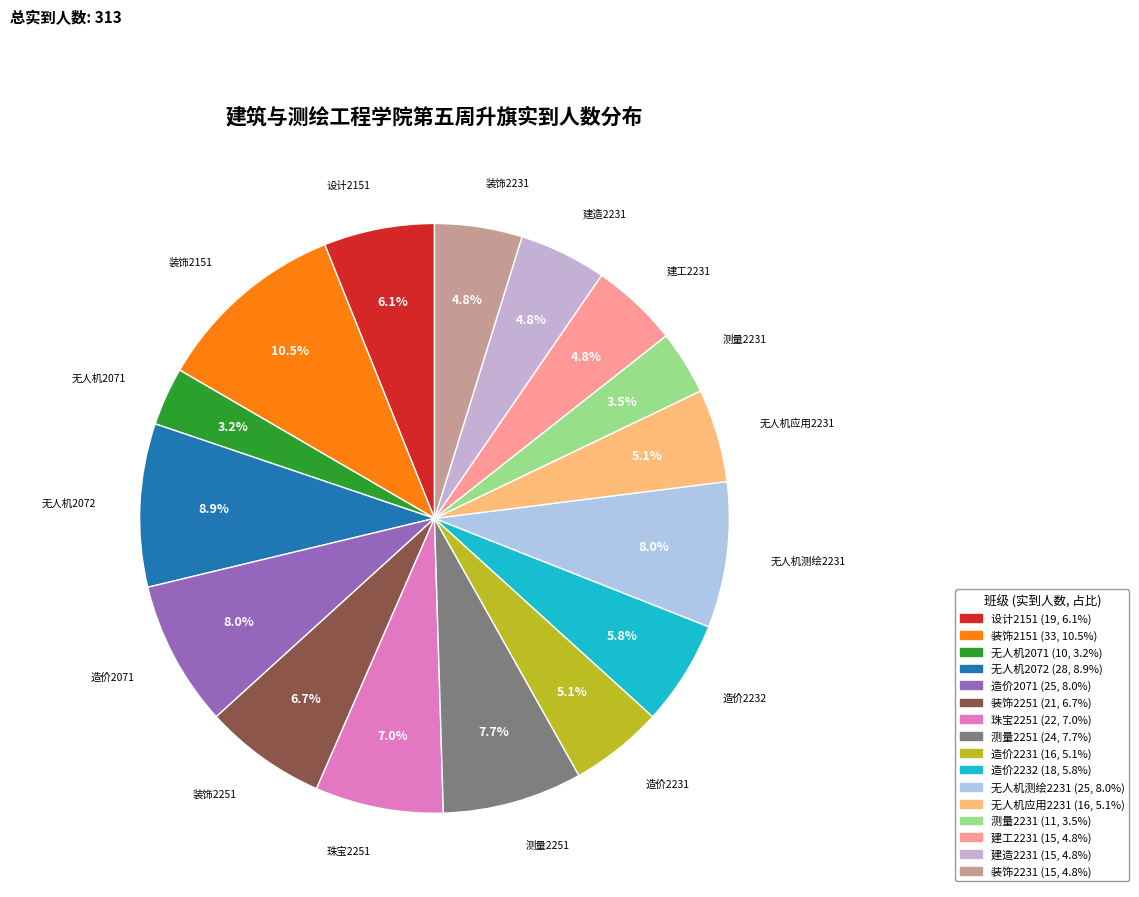

How much of the chart is everything except 珠宝2251?

93.0%